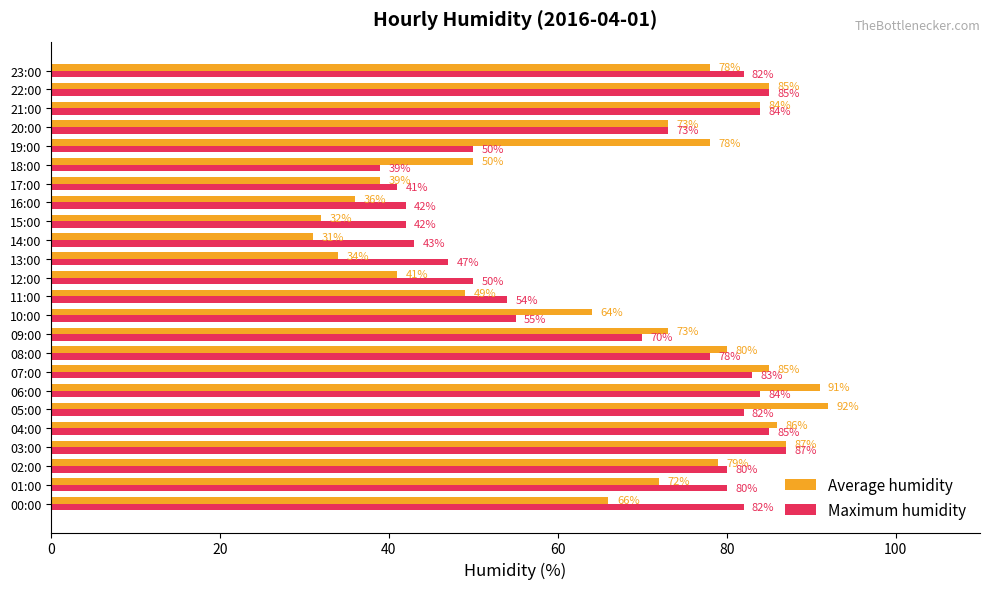

True or false: Average humidity has a value of 39 at 19:00.

False